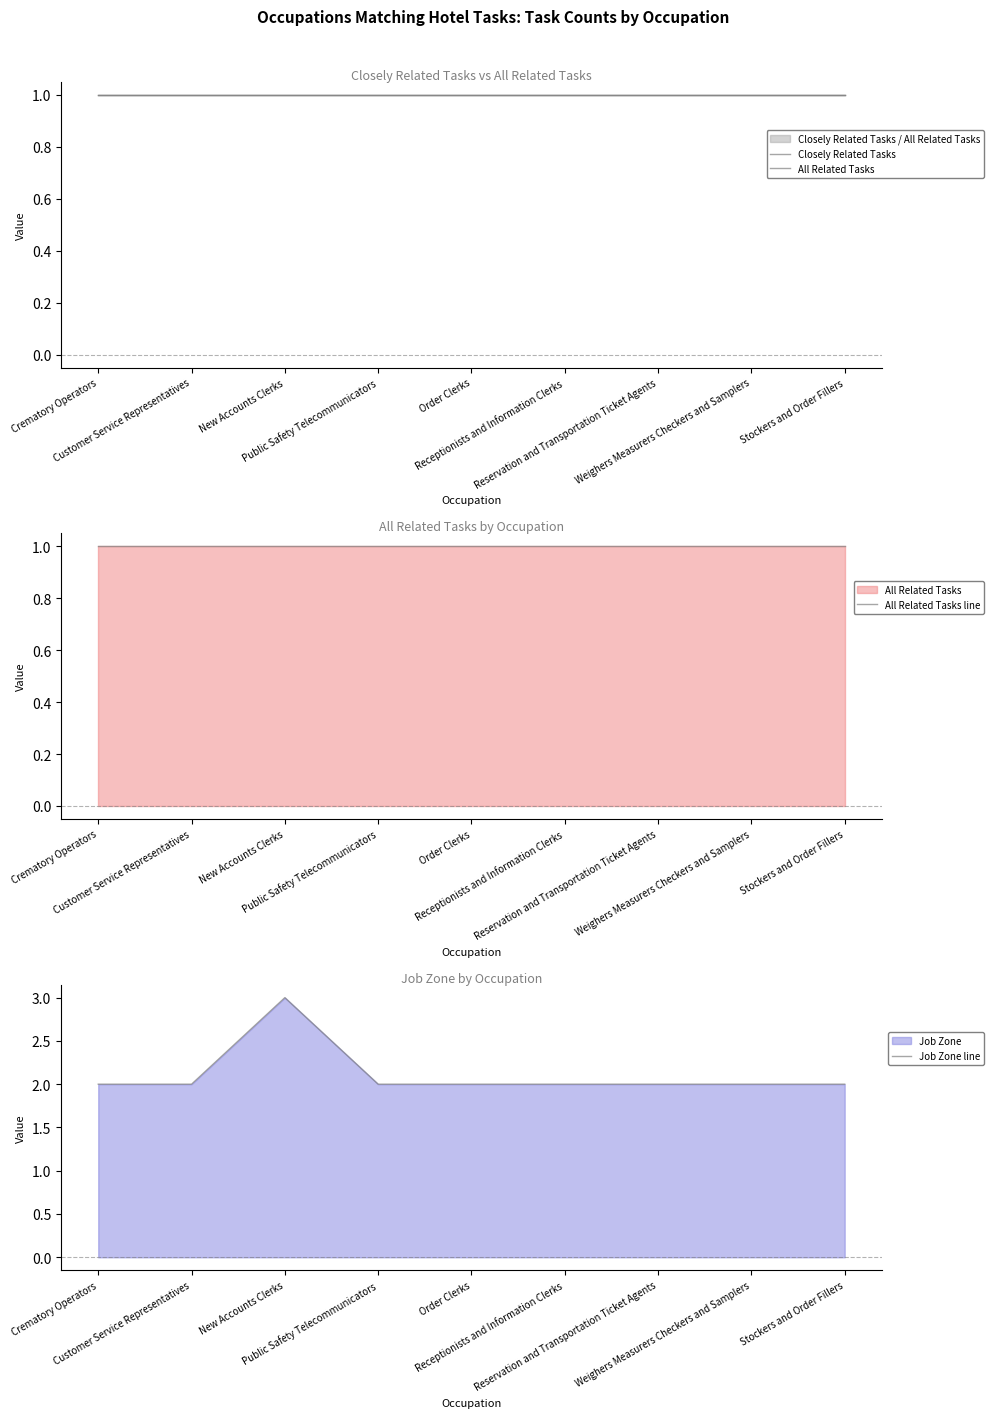

At how many categories does at least one series exceed 1?

9